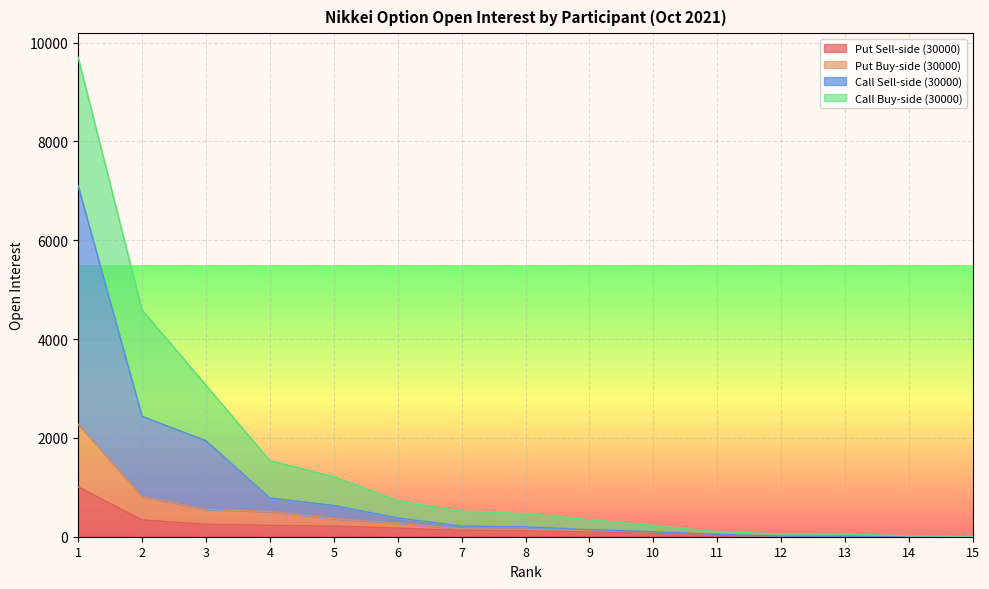

What is the maximum value for Put Sell-side (30000)?

1010